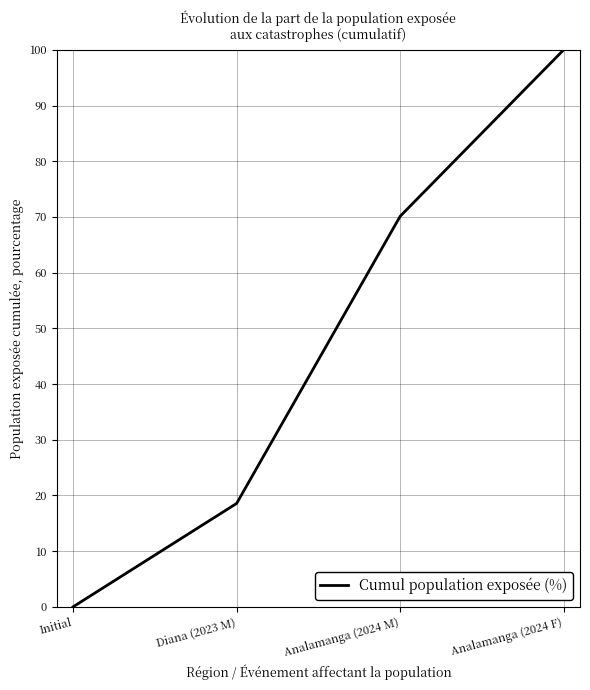

Does the chart have visible grid lines?

Yes